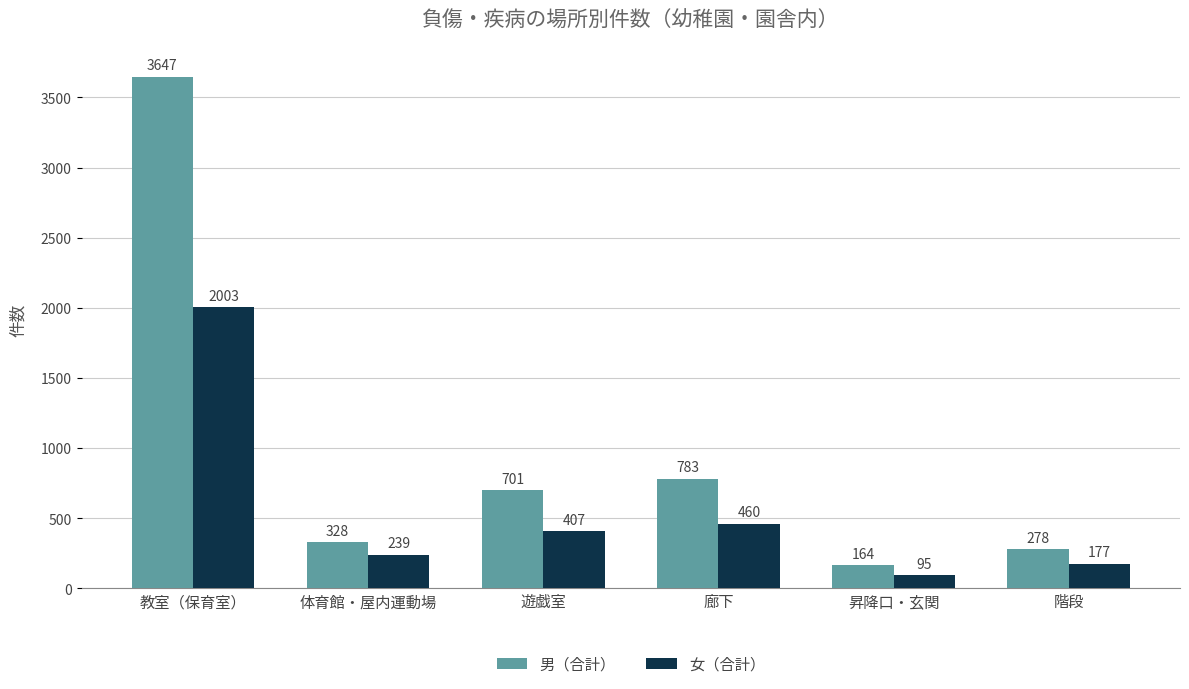

At which label does 女（合計） first exceed 407?

教室（保育室）